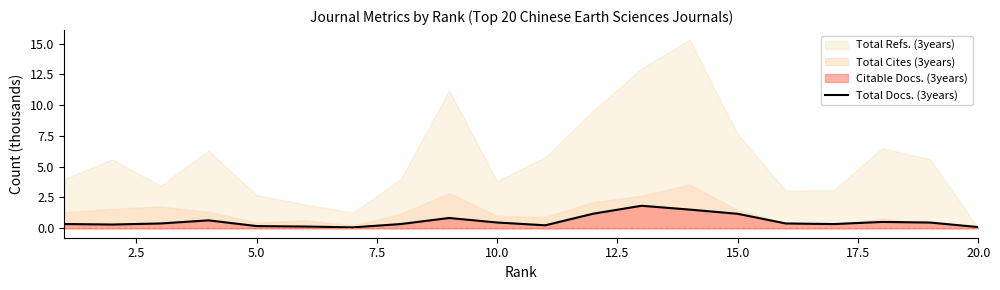

What is the highest value of the Total Docs. (3years) series?

1.8